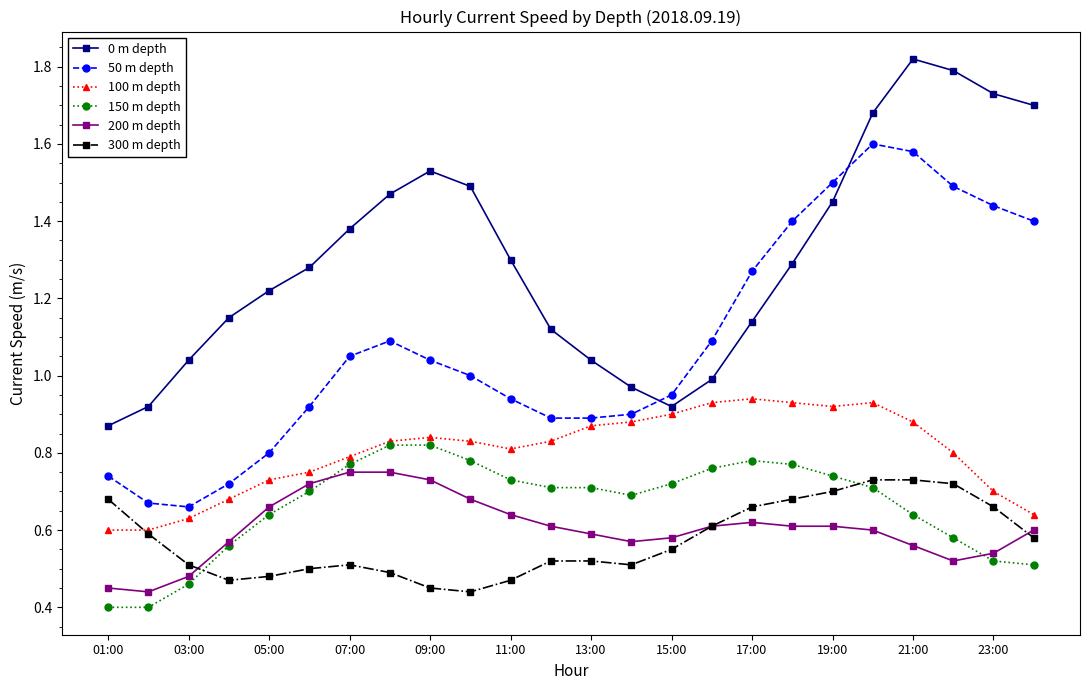

True or false: 0 m depth and 300 m depth cross at least once.

False